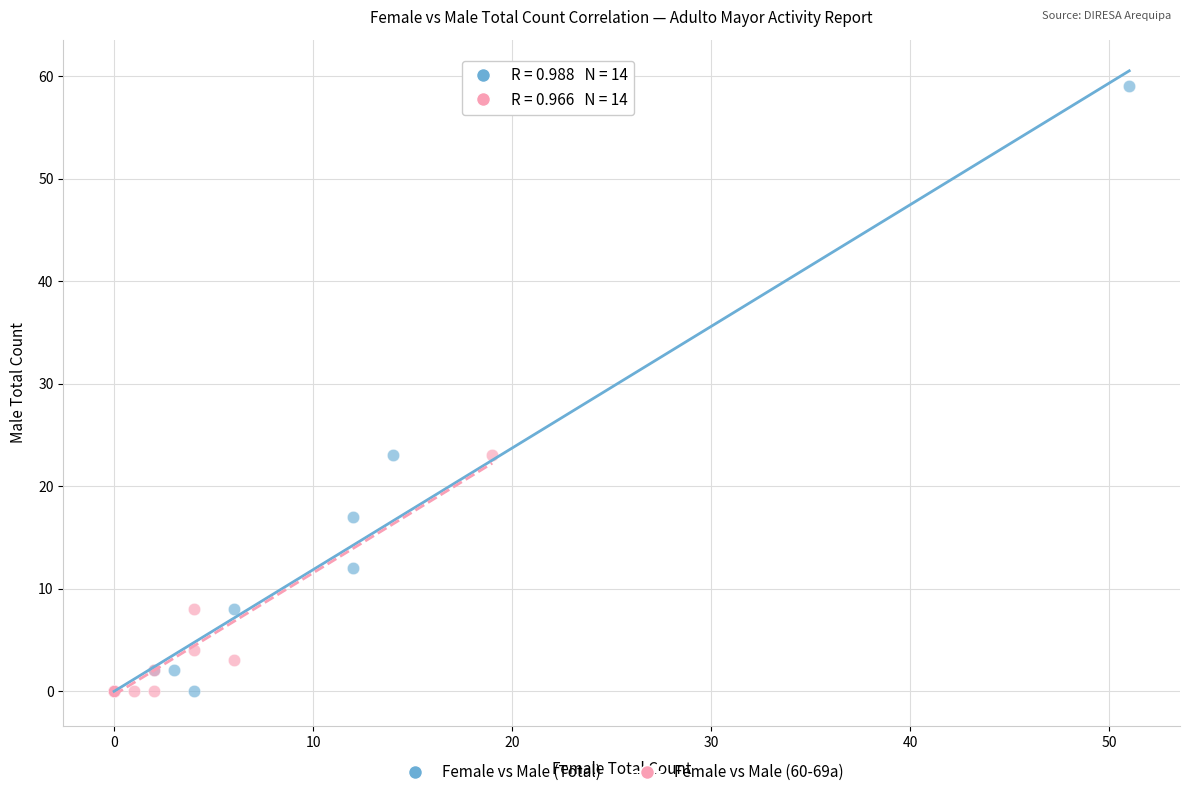

Which series has the widest spread of Y values?

Female vs Male (Total)